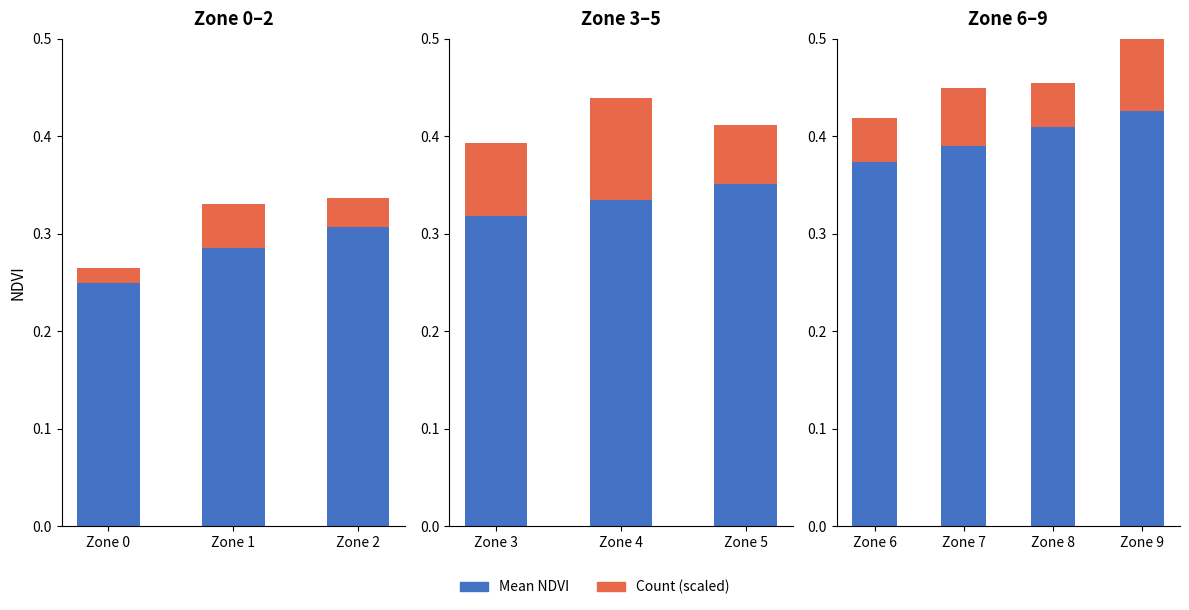

What is the label of the 1st bar from the left?

Zone 0